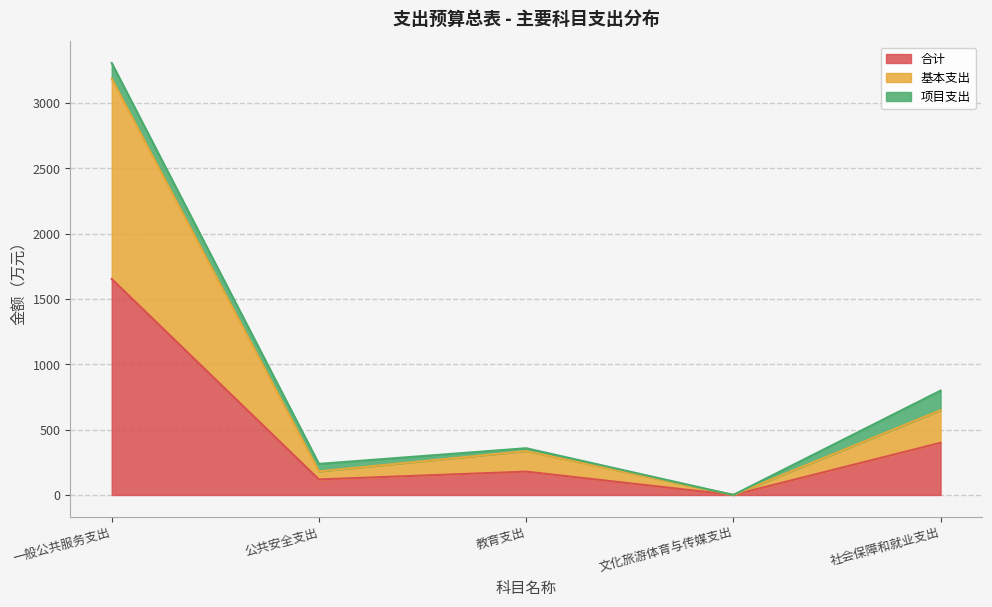

Does the chart have visible grid lines?

Yes